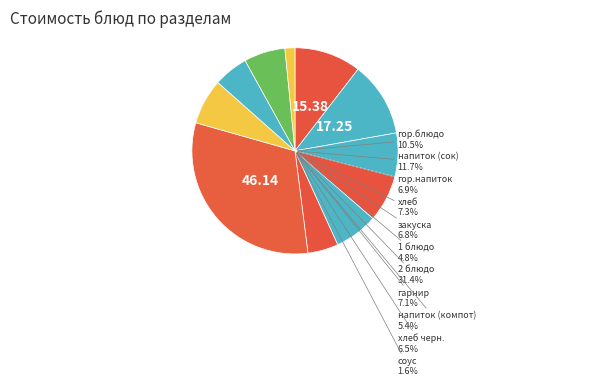

Does напиток (компот) represent more than half of the total?

No